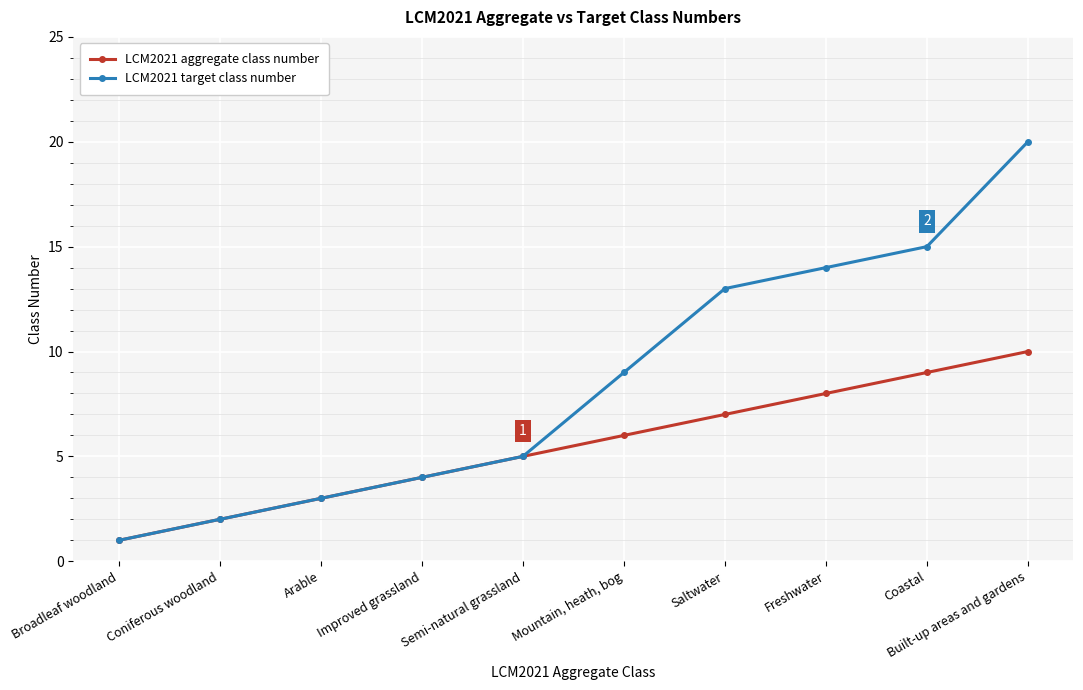

What is the highest value of the LCM2021 target class number series?

20